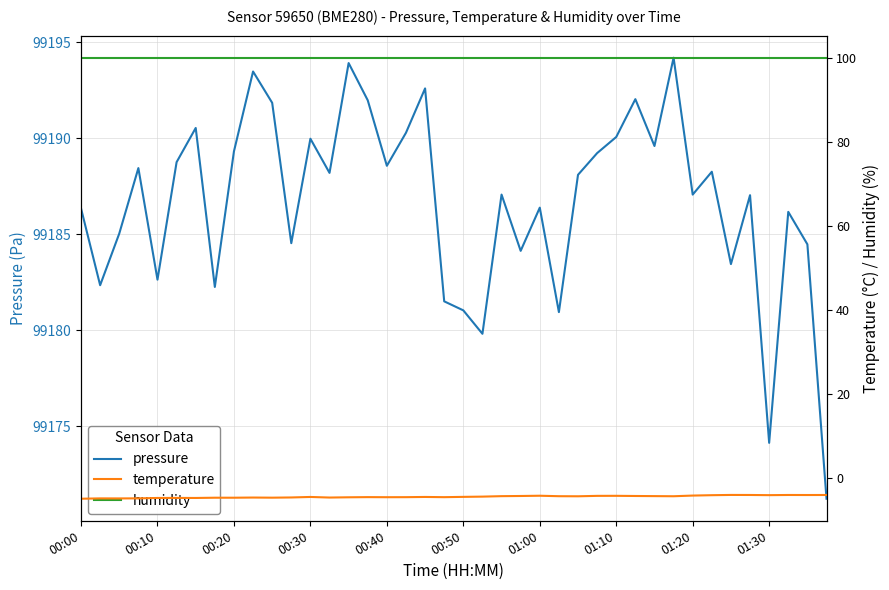

True or false: temperature and humidity cross at least once.

False